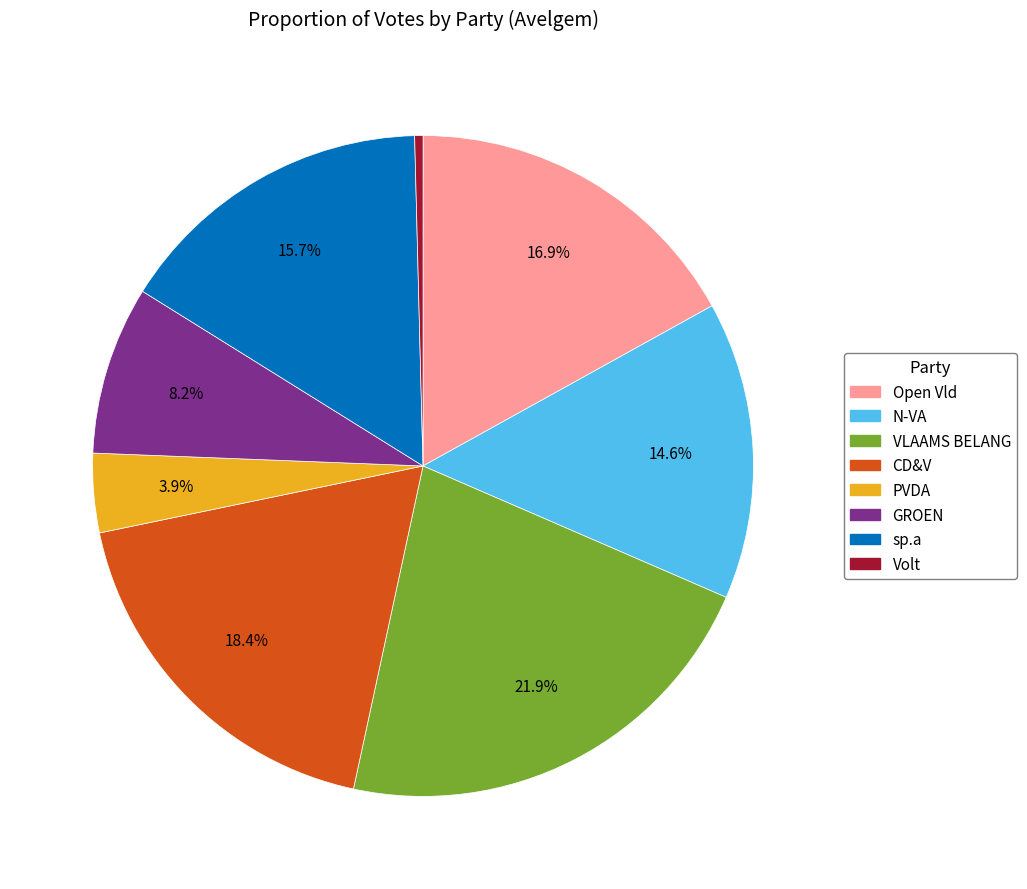

Rank the categories by value from lowest to highest.

Volt, PVDA, GROEN, N-VA, sp.a, Open Vld, CD&V, VLAAMS BELANG